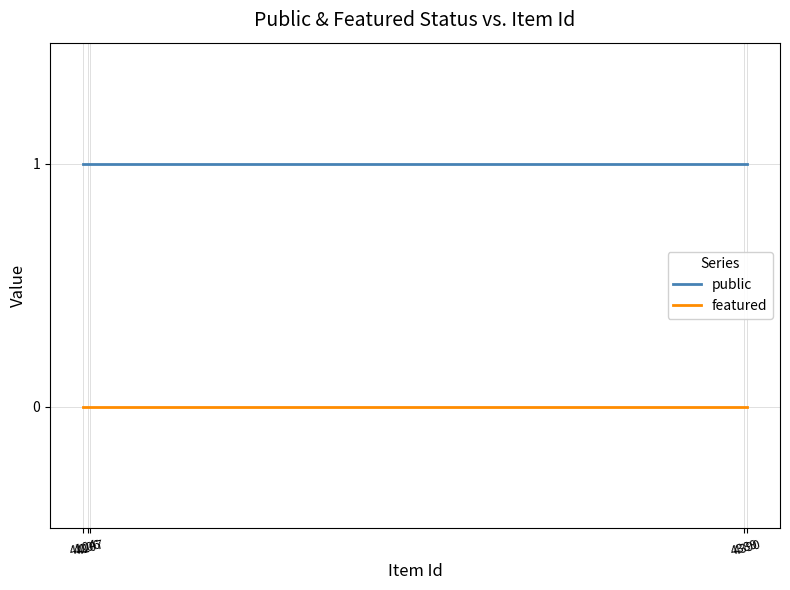

Rank the series by their average value, from highest to lowest.

public, featured